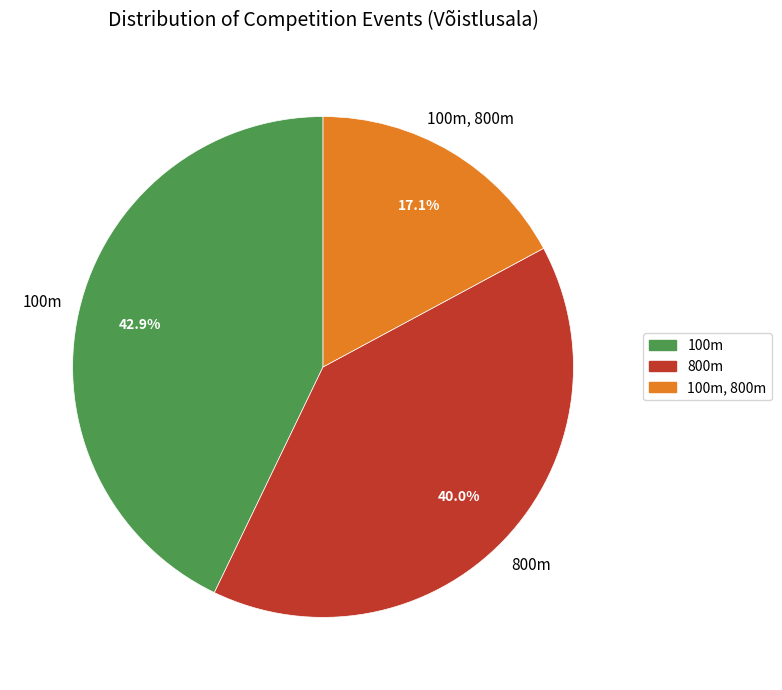

Does any single category account for the majority?

No